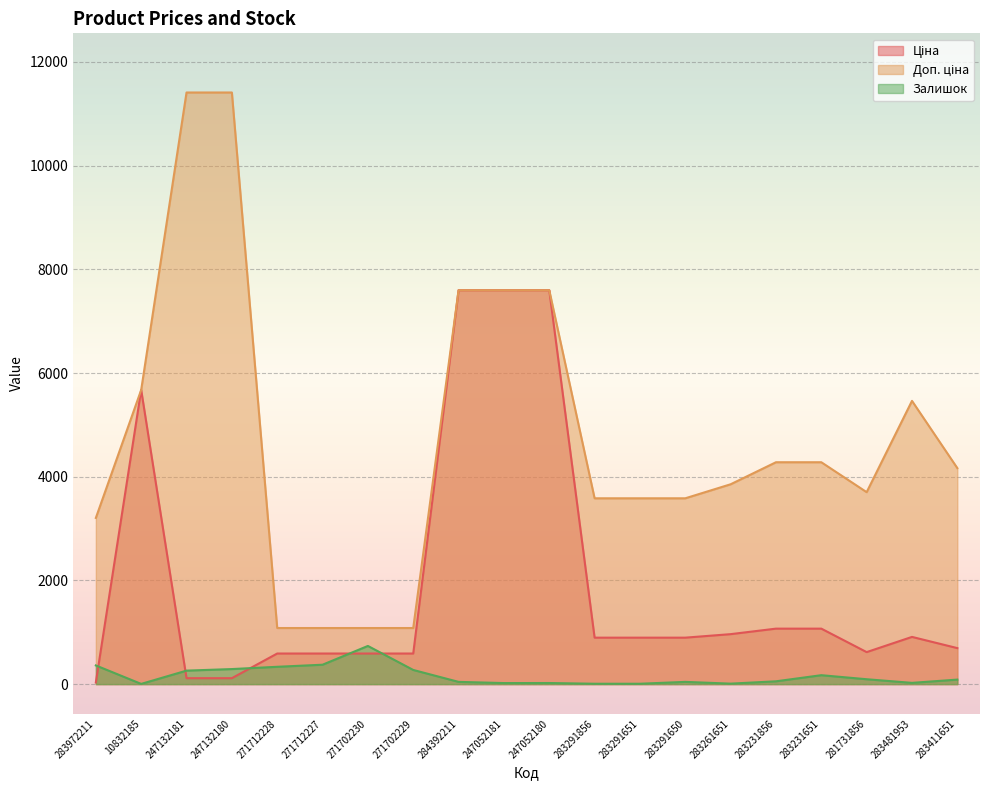

What is the total value across all series at 283291650?

4522.5